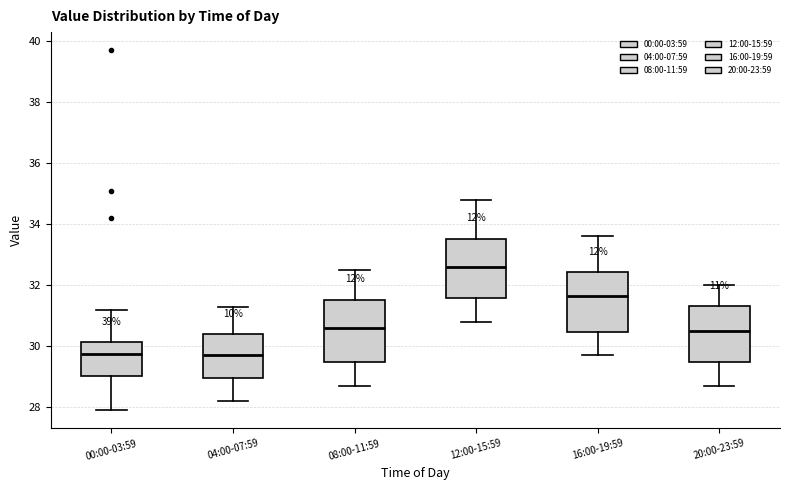

Reading left to right, read every box against the y-axis: the position of its median line, the range the box covers, and the ends of its whiskers. The values are not printed on the chart, so give them approximately, as read against the axis.

00:00-03:59: median 29.8, box 29.0 to 30.2, whiskers 28.0 to 31.2
04:00-07:59: median 29.8, box 29.0 to 30.4, whiskers 28.2 to 31.4
08:00-11:59: median 30.6, box 29.4 to 31.6, whiskers 28.8 to 32.6
12:00-15:59: median 32.6, box 31.6 to 33.6, whiskers 30.8 to 34.8
16:00-19:59: median 31.6, box 30.4 to 32.4, whiskers 29.8 to 33.6
20:00-23:59: median 30.6, box 29.4 to 31.4, whiskers 28.8 to 32.0